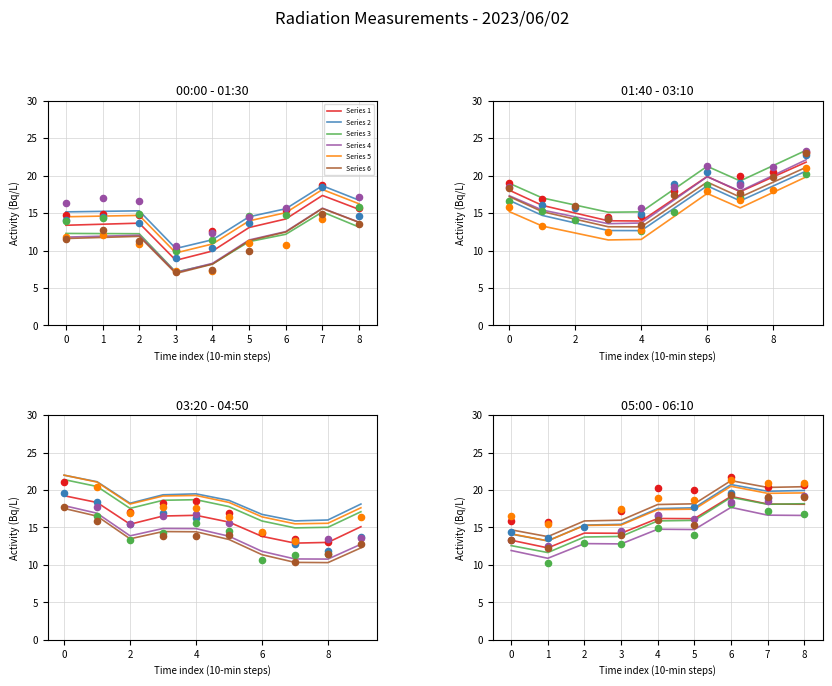

Which series has the widest spread of Y values?

Series 2